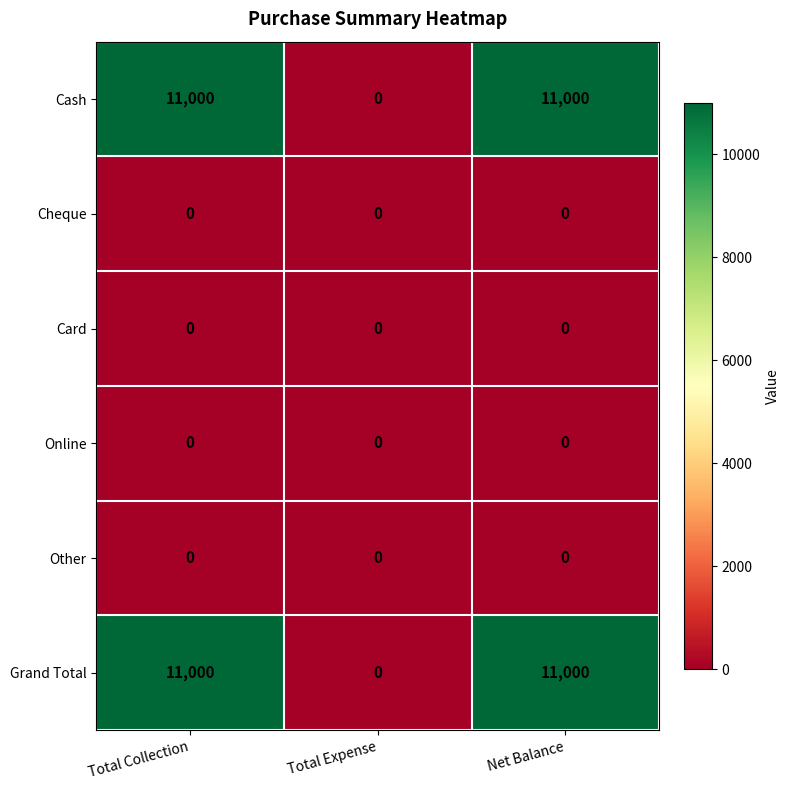

What is the total value across all series at Total Collection?

22000